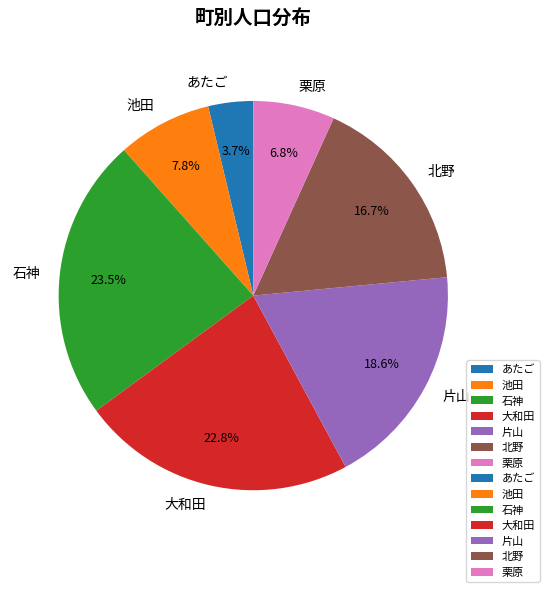

The 池田 slice represents 8% of the pie. True or false?

True